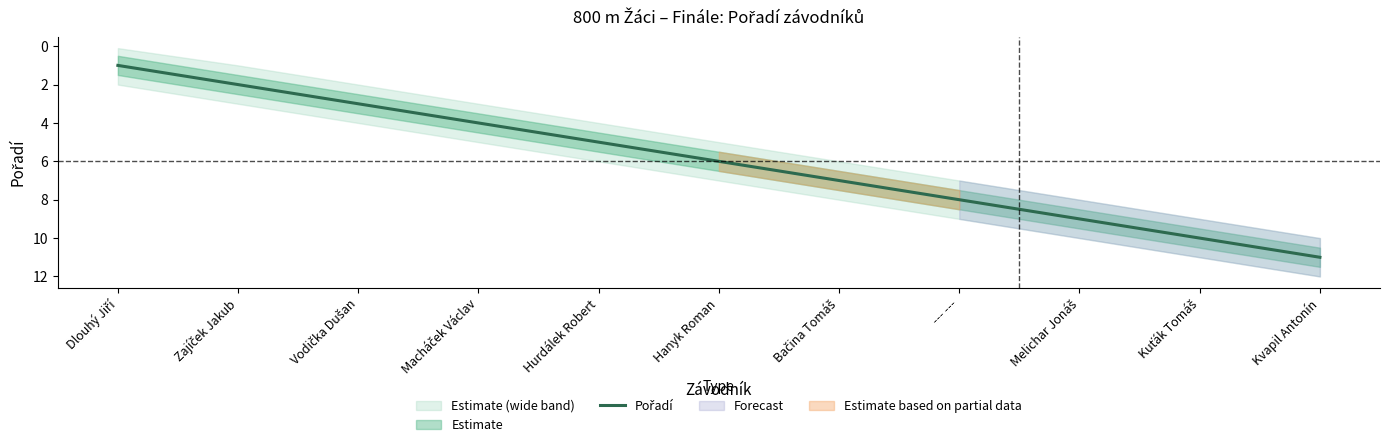

Where is the data nearest to the value 6?

Hanyk Roman